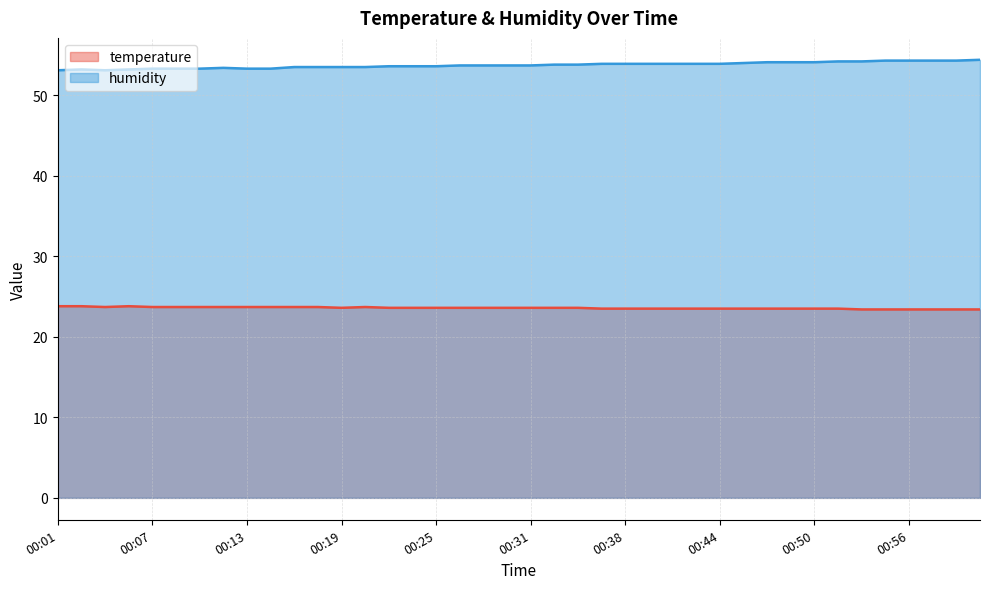

At which label is temperature closest to 23?

00:53